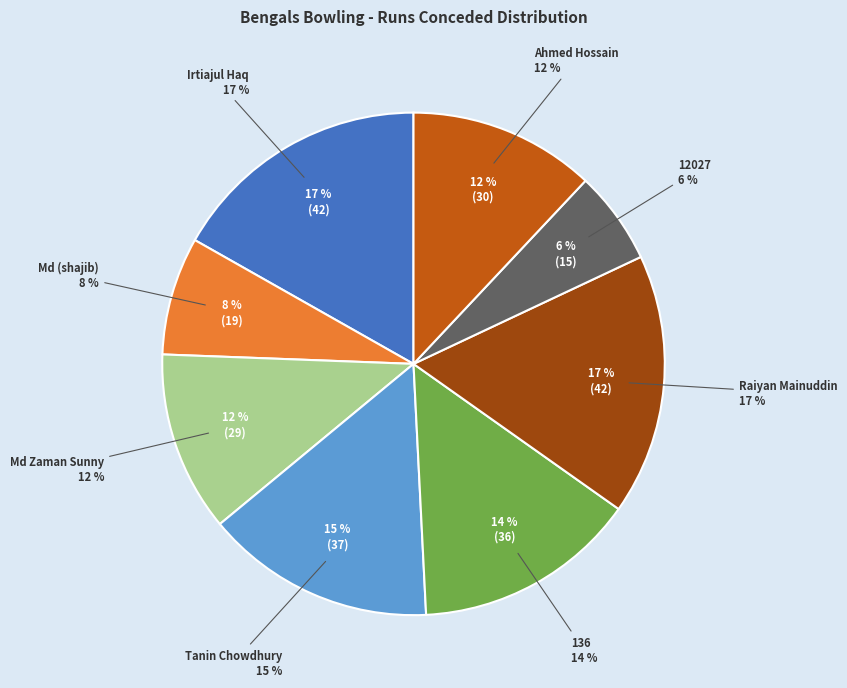

To the nearest percent, what percentage of the pie is Raiyan Mainuddin?

17%